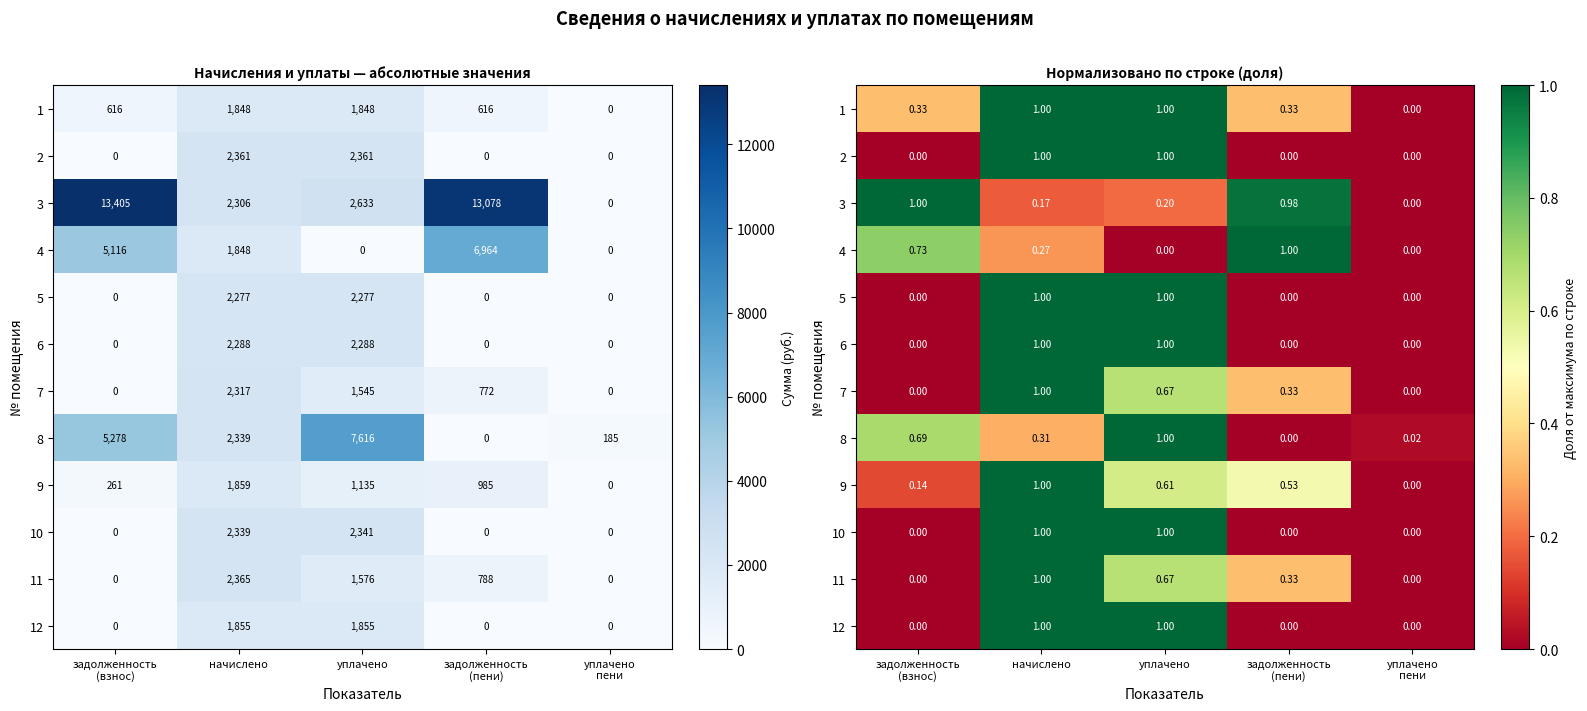

Which category has the highest value in the 9 series?

начислено